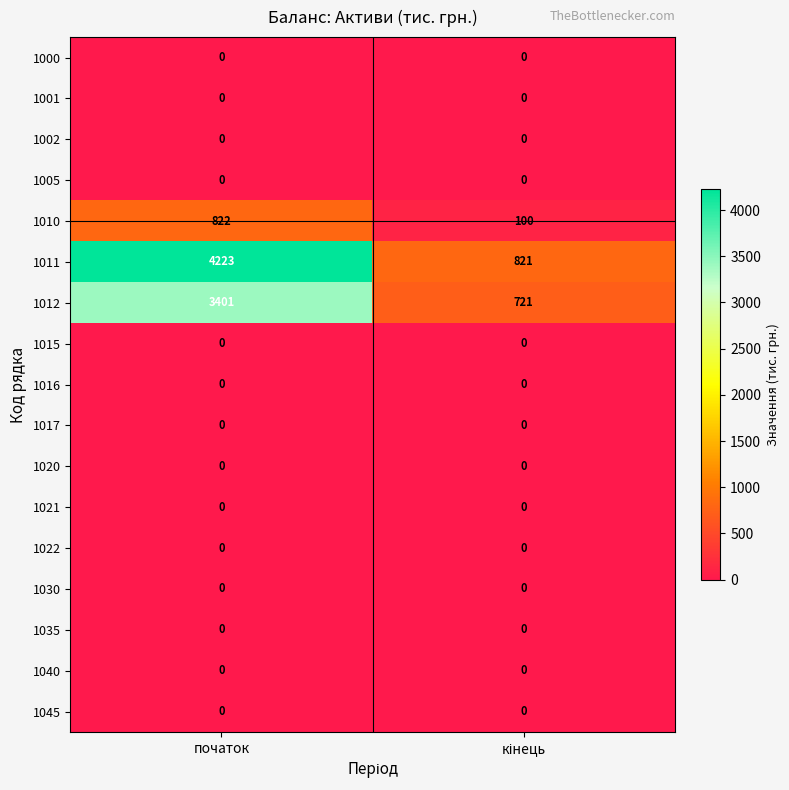

Which series has the largest total across all categories?

1011